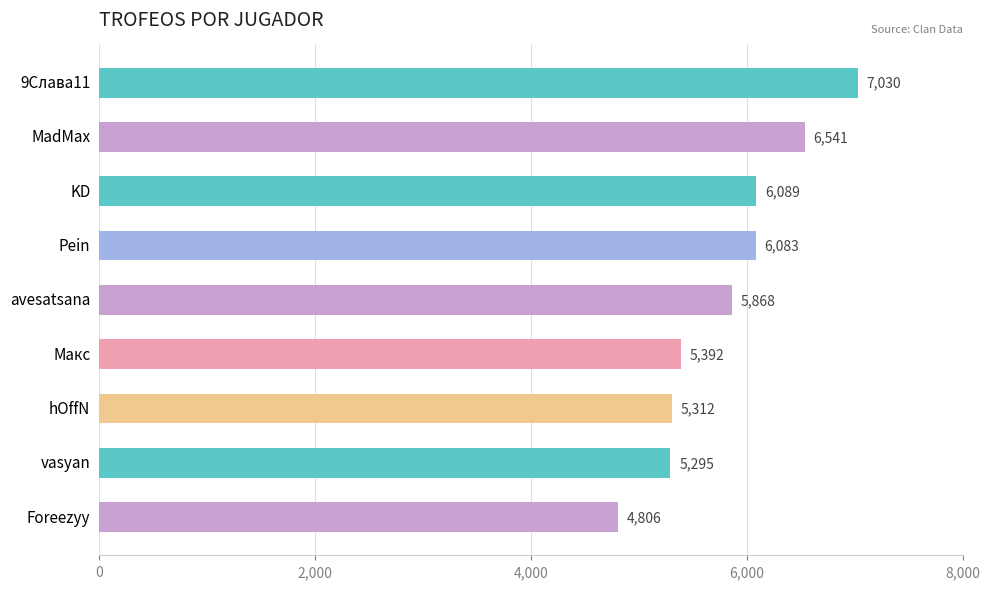

Rank the categories by value from lowest to highest.

Foreezyy, vasyan, hOffN, Макс, avesatsana, Pein, KD, MadMax, 9Слава11